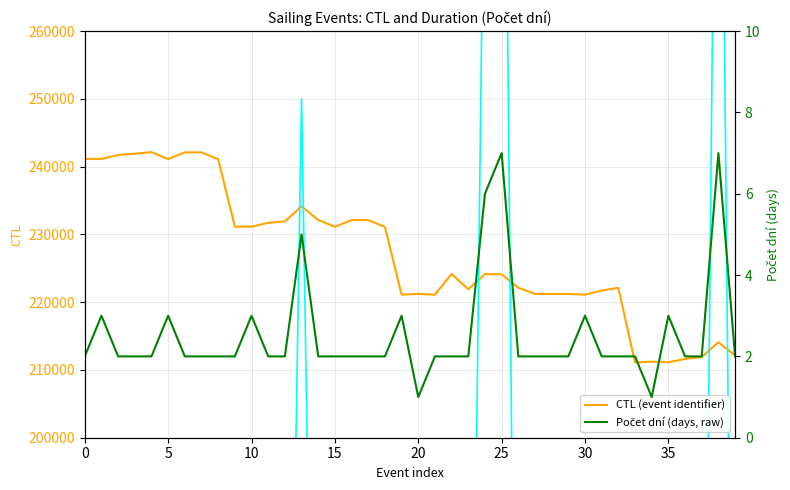

Is the value of Počet dní (days, raw) at 20 greater than the value of CTL (event identifier) at 36?

No